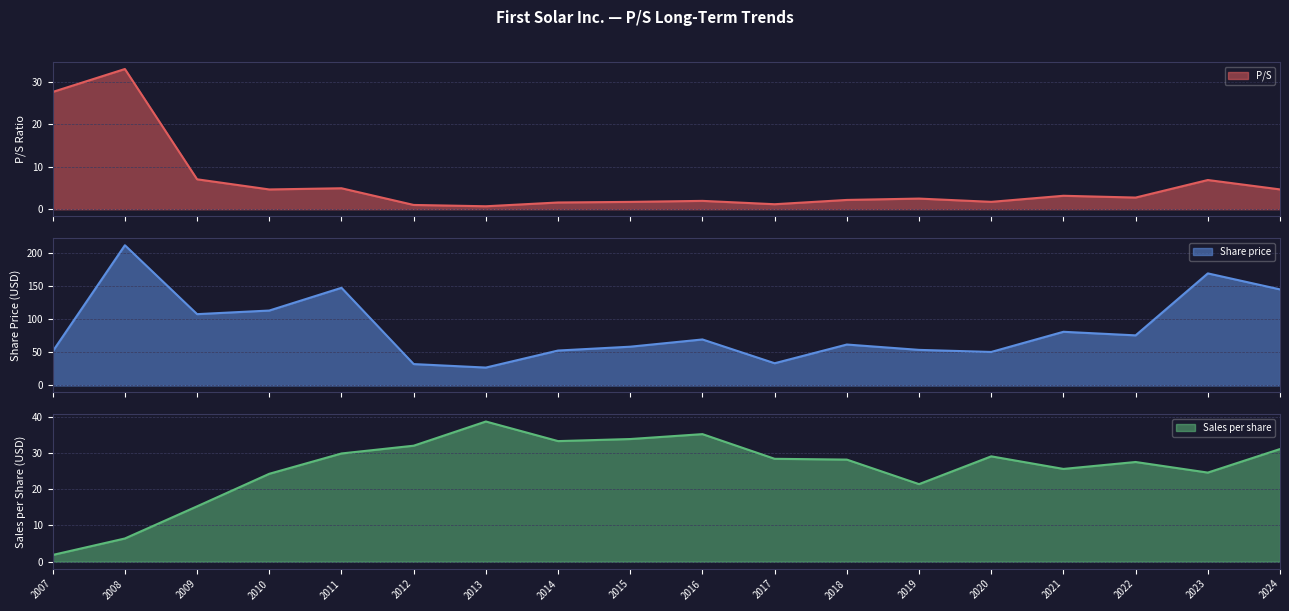

Is it true that Sales per share equals 8.4 at 2023?

False